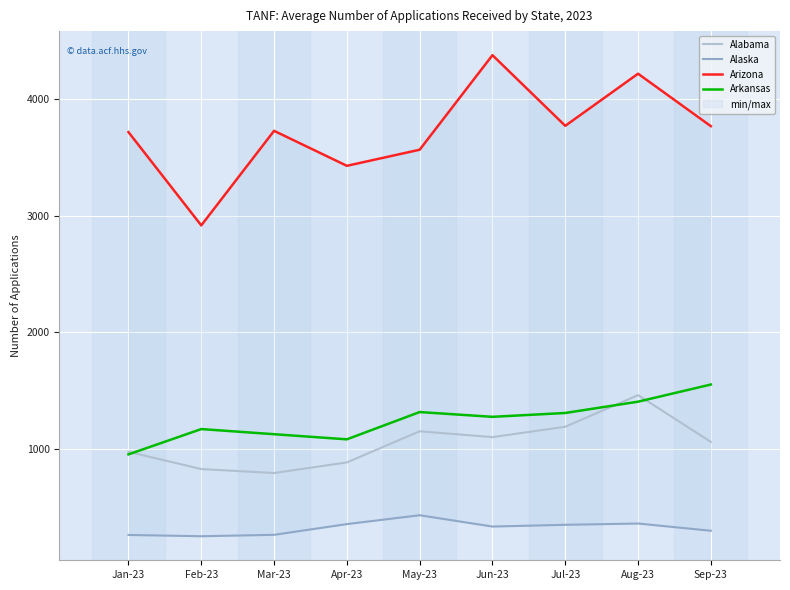

Which series has the largest range (max minus min)?

Arizona